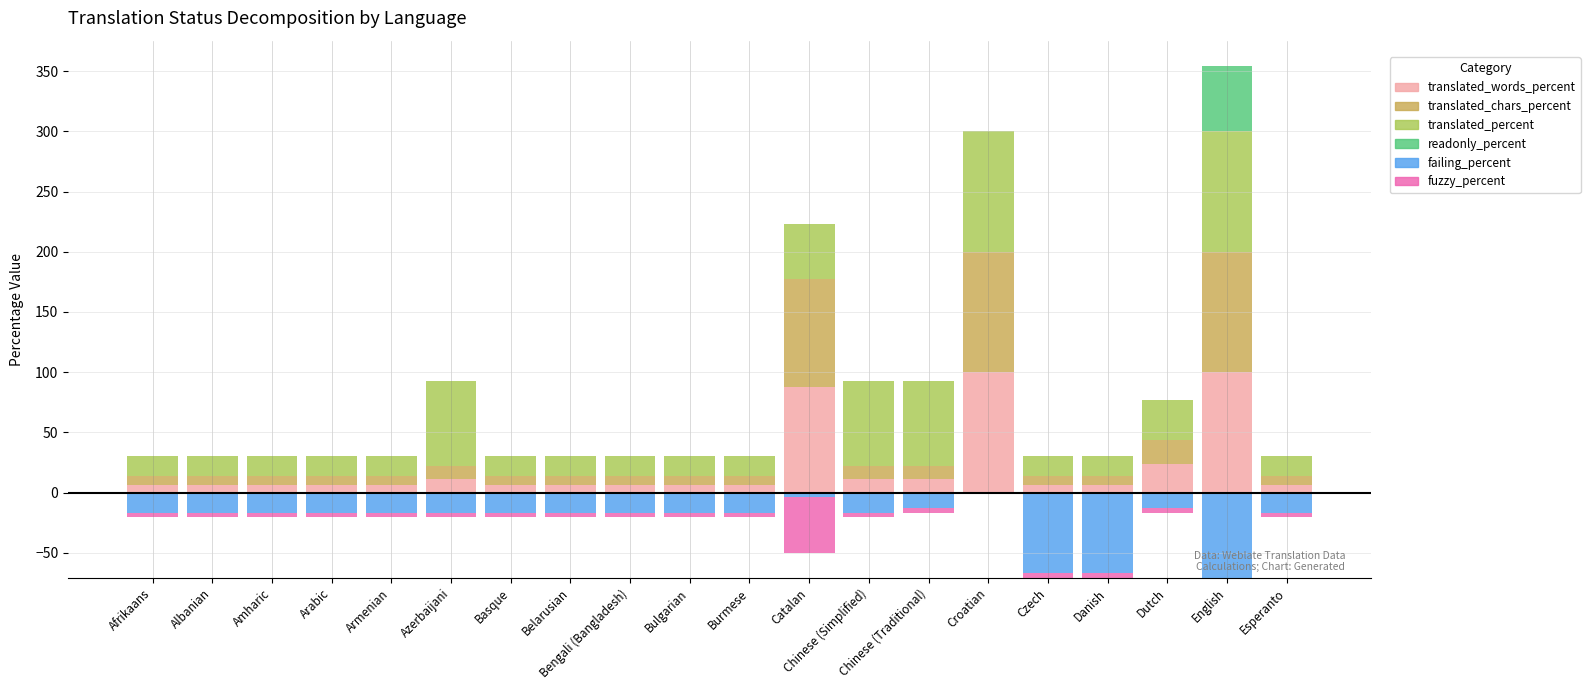

Which series has the widest spread of values?

translated_words_percent